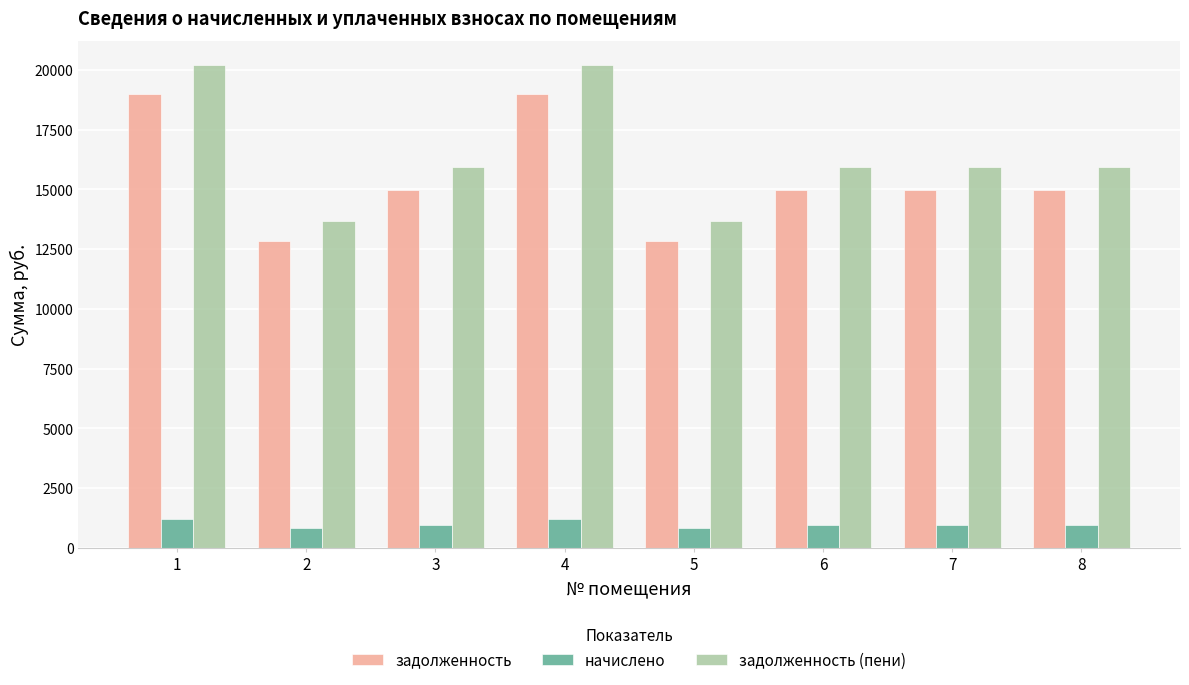

What is the maximum value for начислено?

1207.7